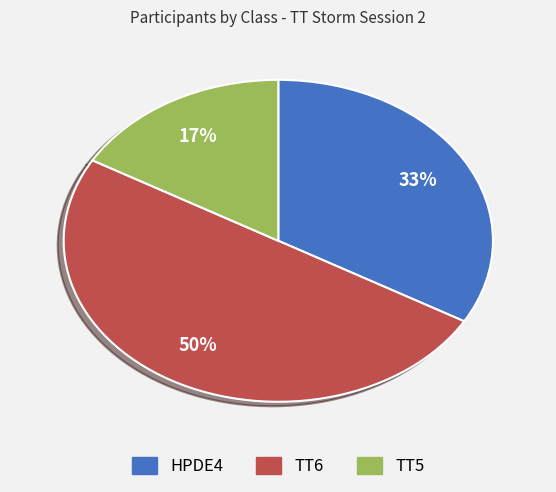

Which has a higher value, HPDE4 or TT6?

TT6